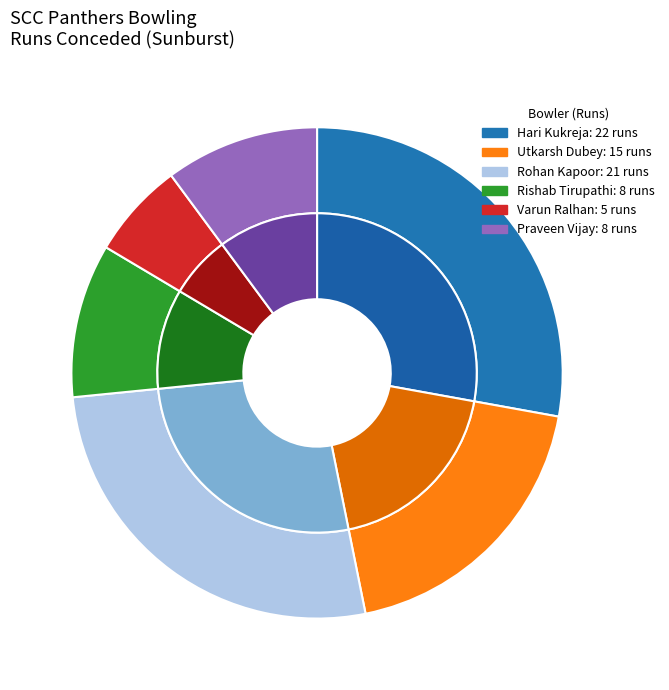

How many segments does this pie chart have?

6